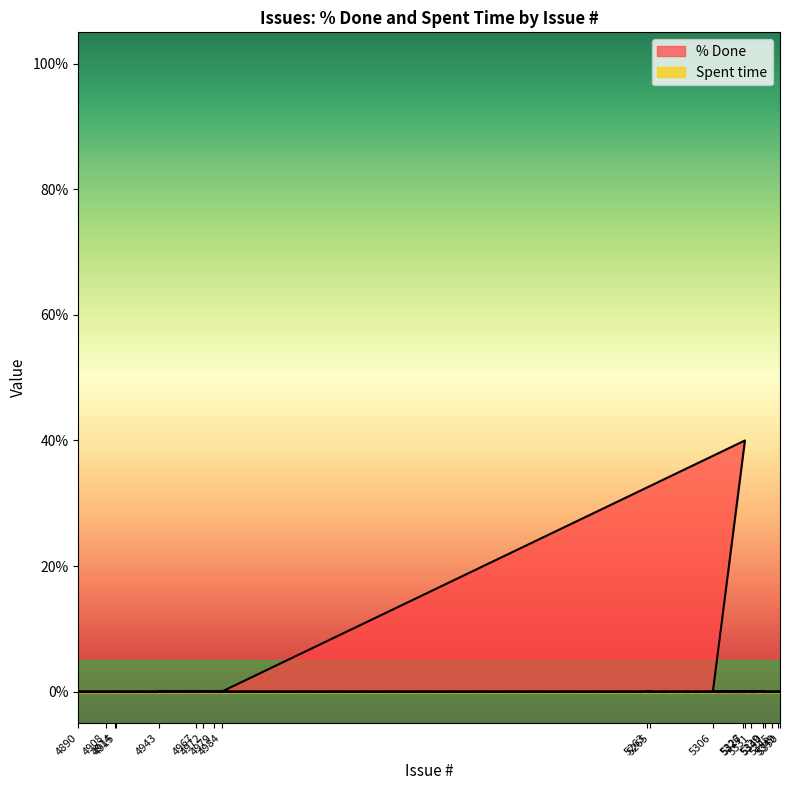

True or false: the data shows 0 at 4984.

True